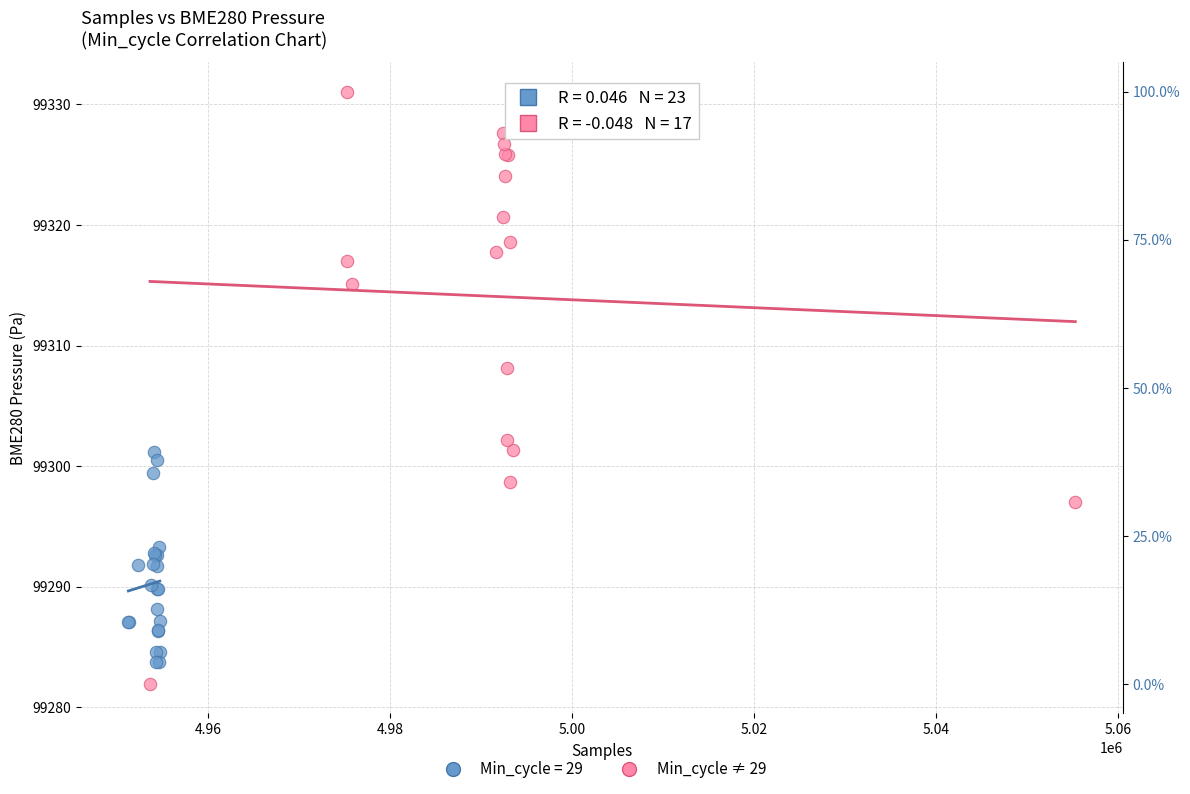

Which series has the widest spread of Y values?

Min_cycle ≠ 29